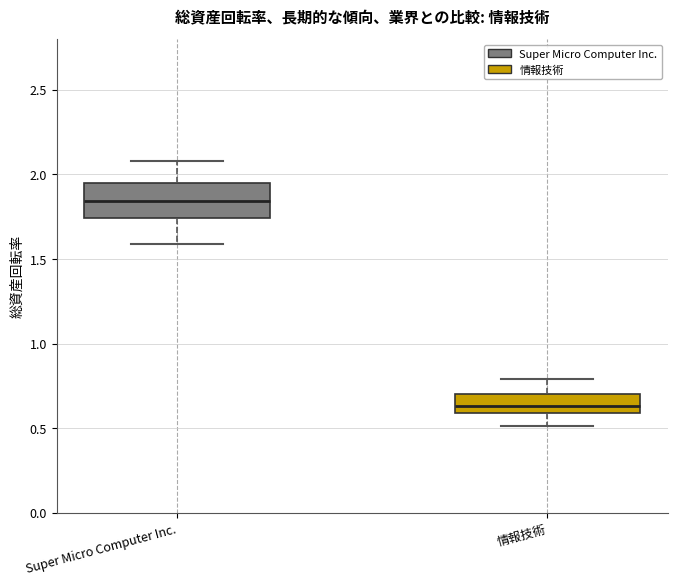

Comparing the boxes themselves (not the whiskers), which one is the tallest?

Super Micro Computer Inc.